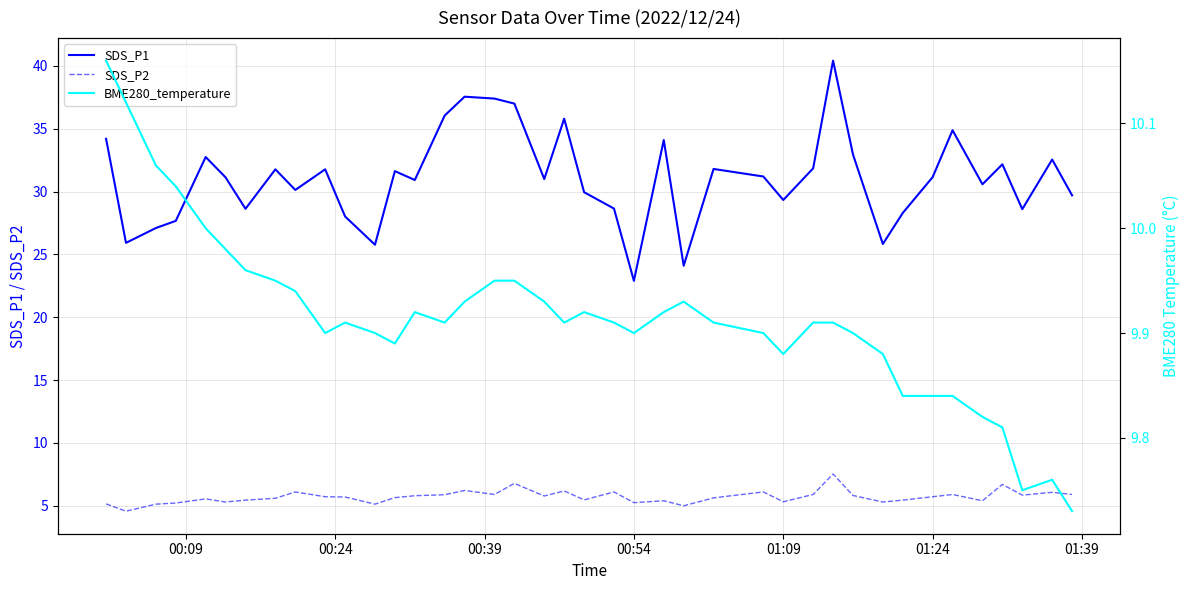

The value of SDS_P1 at 00:54 is 22.9. True or false?

True